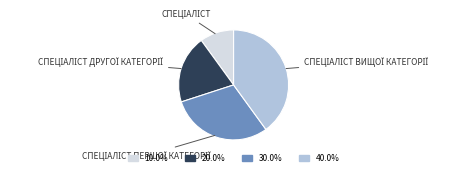

Does any single category account for the majority?

No